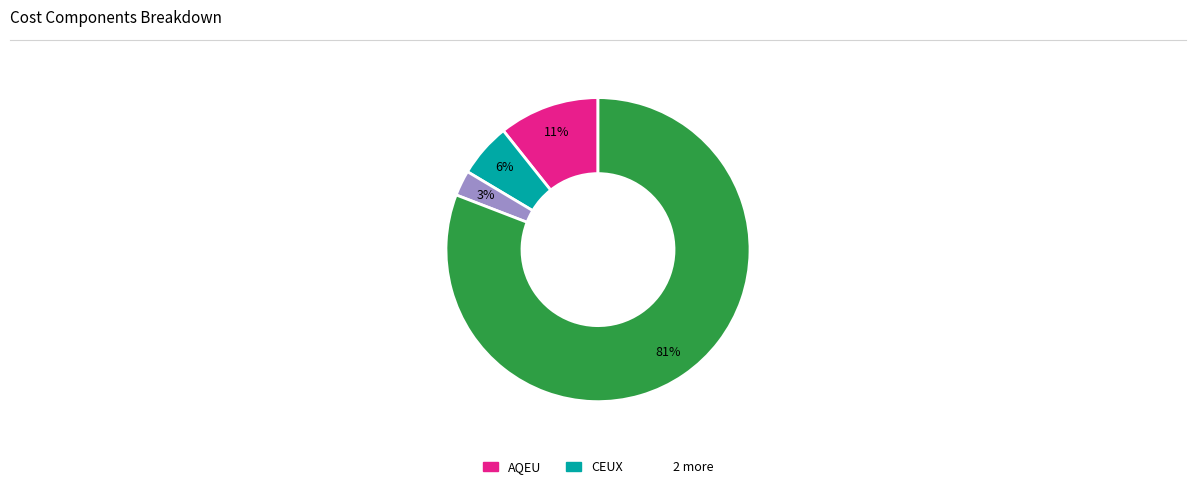

To the nearest percent, what is the average slice percentage?

25%